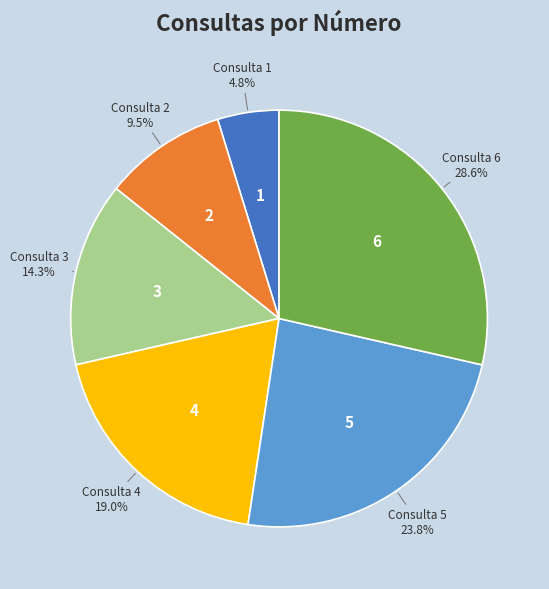

What is the ratio of the value at Consulta 4 to the value at Consulta 3?

1.3